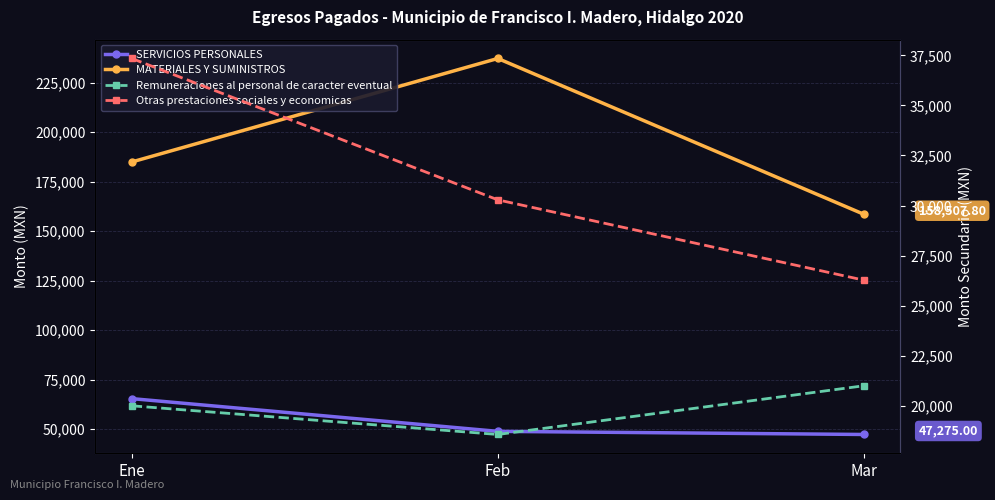

At which category is the sum across all series the highest?

Feb